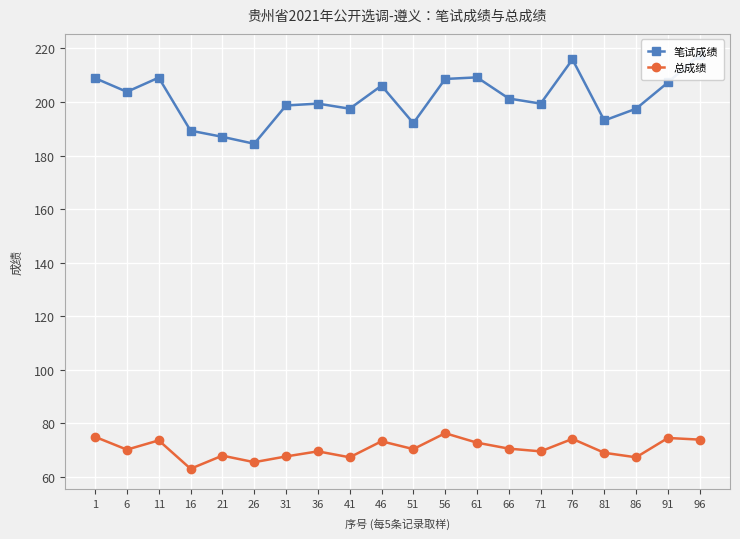

True or false: 总成绩 has more than 2 points higher than both neighbors.

True